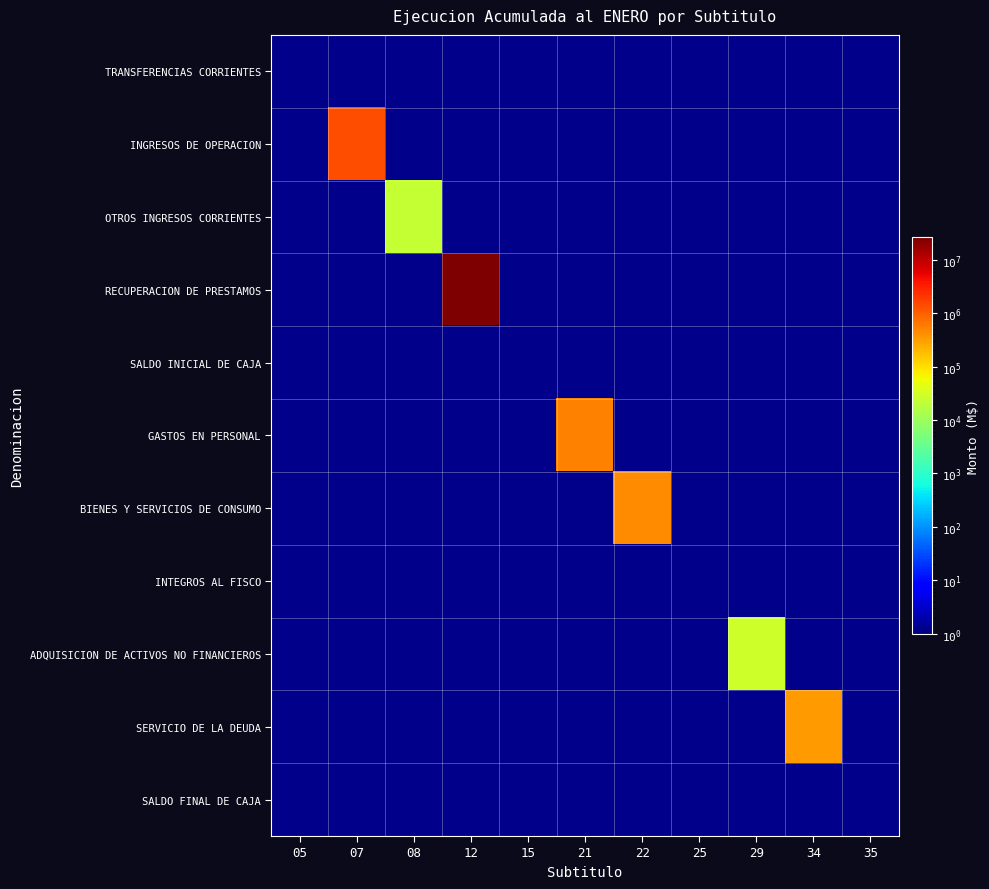

What is the spread (max minus min) of values at 29?

28591